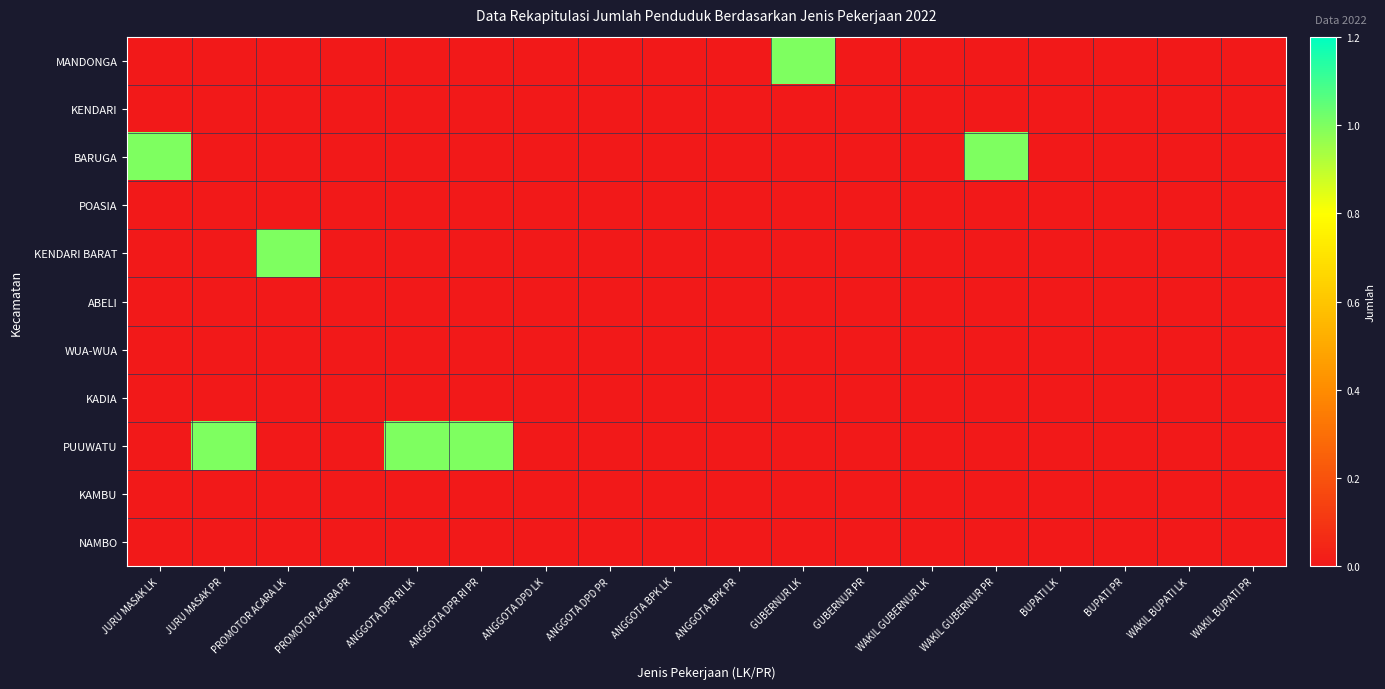

Rank the series by their maximum value, from highest to lowest.

MANDONGA, BARUGA, KENDARI BARAT, PUUWATU, KENDARI, POASIA, ABELI, WUA-WUA, KADIA, KAMBU, NAMBO